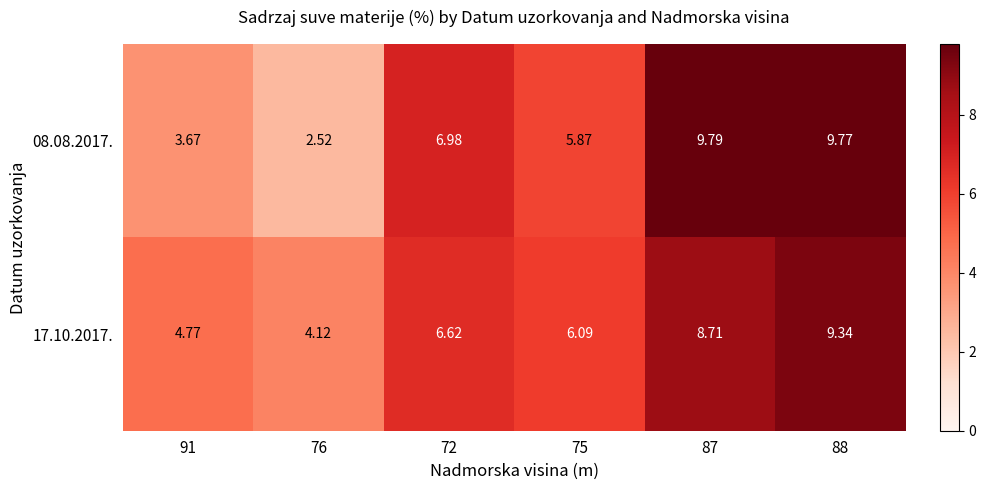

Between 72 and 87, which series saw the biggest shift?

08.08.2017.